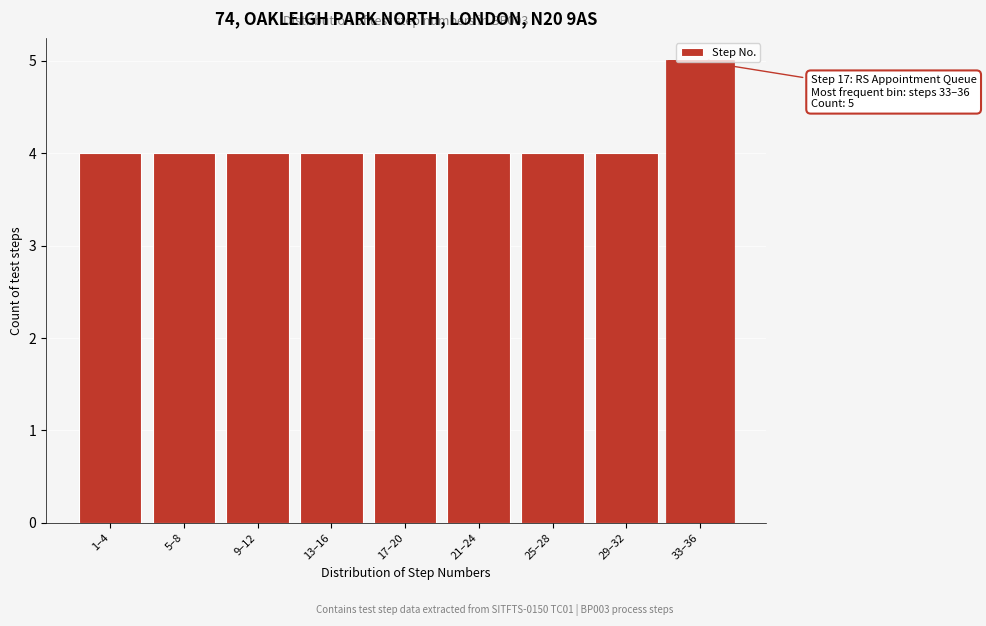

What is the change in value from 17–20 to 33–36?

+1